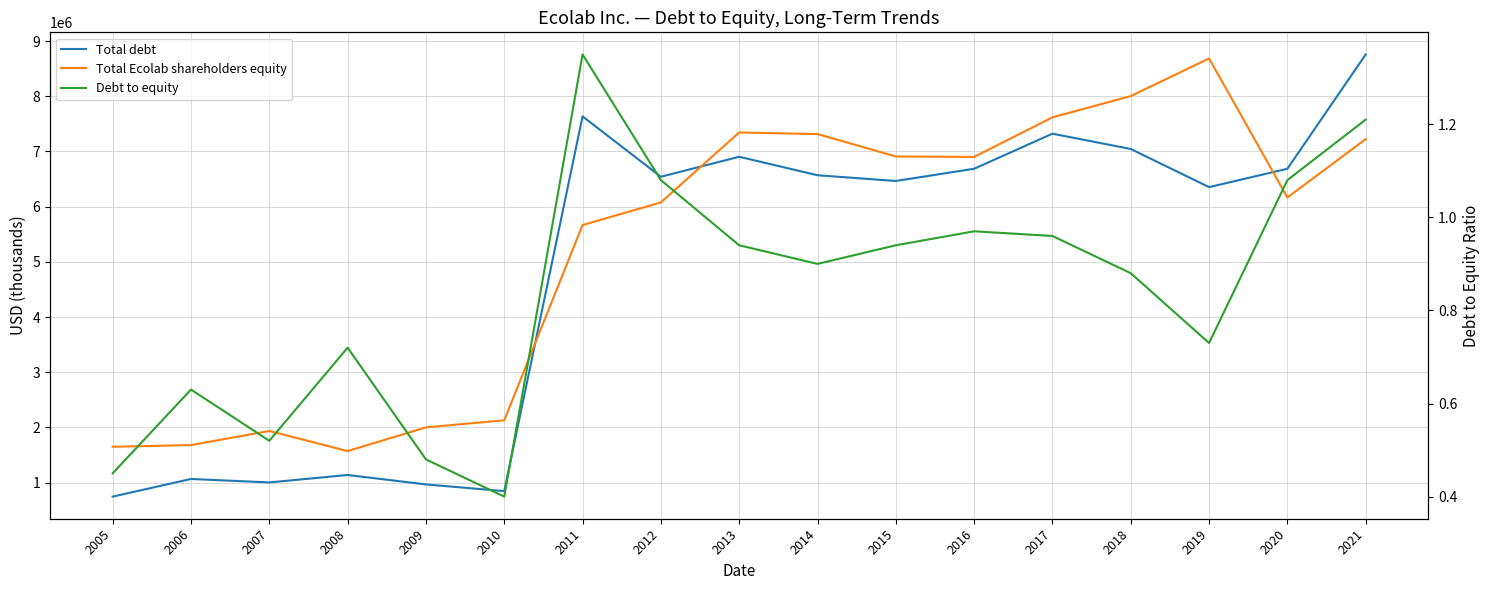

Where does the Total Ecolab shareholders equity series first go above 6166500?

2013